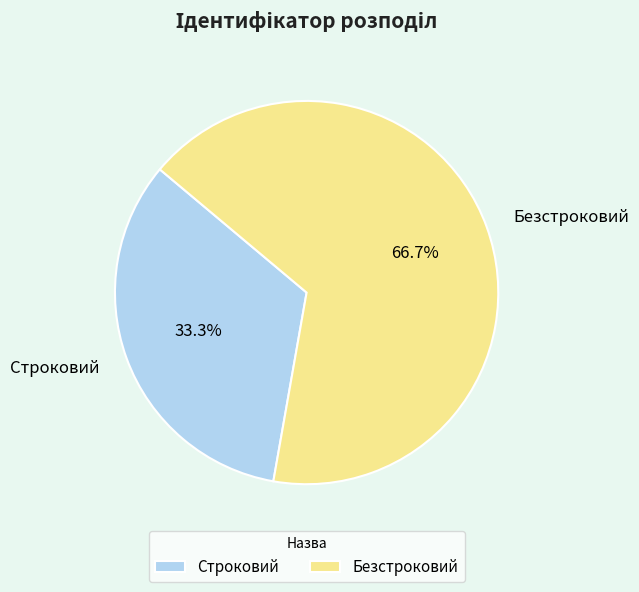

Which slice is the largest?

Безстроковий